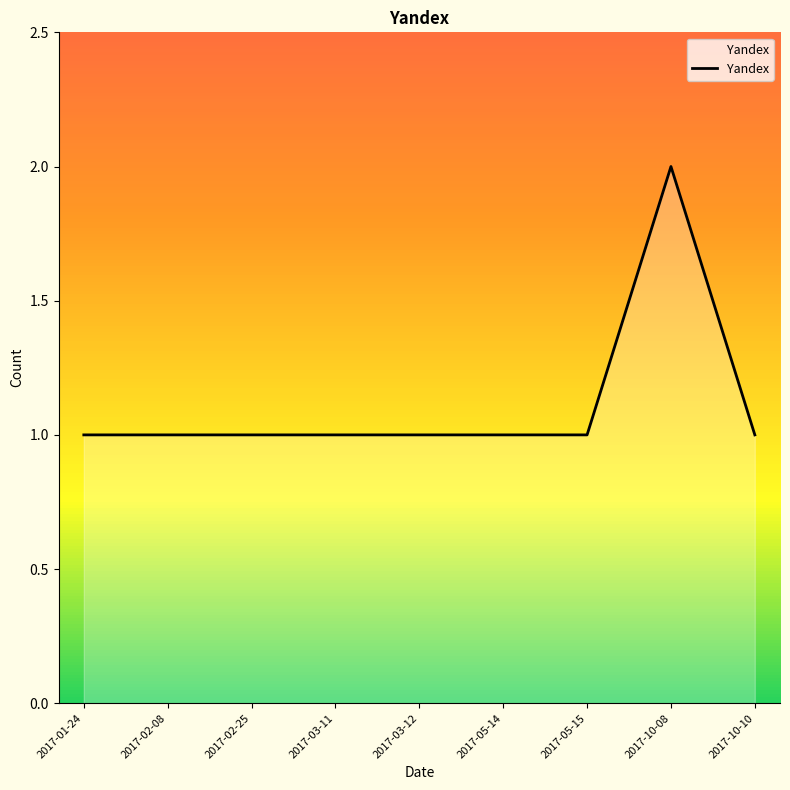

What position from the left is 2017-03-12?

5